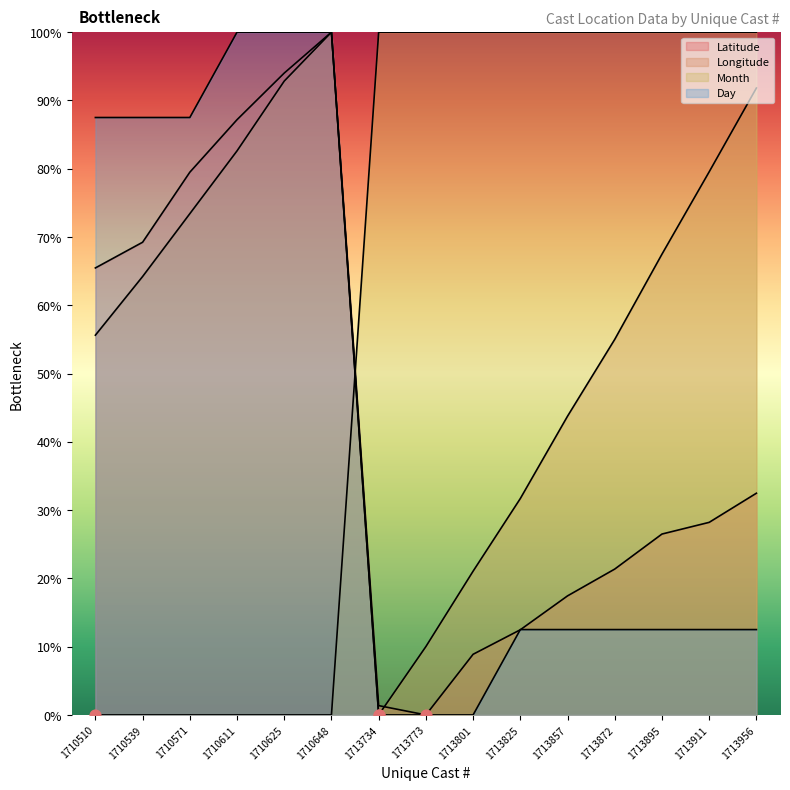

Is the value of Latitude at 1713872 greater than the value of Day at 1710611?

No